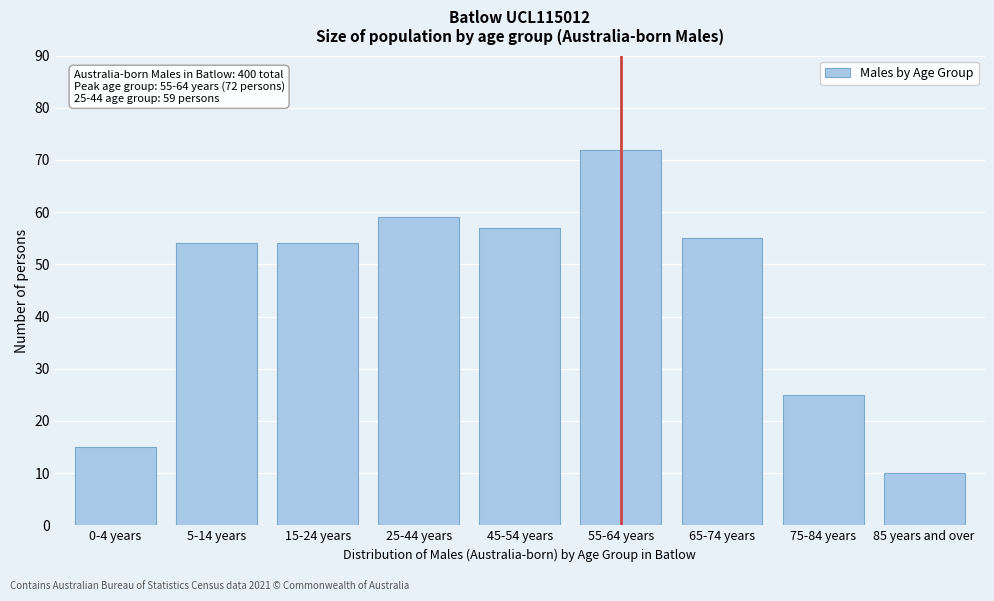

Reading left to right, extract all data points from this chart.

15	54	54	59	57	72	55	25	10